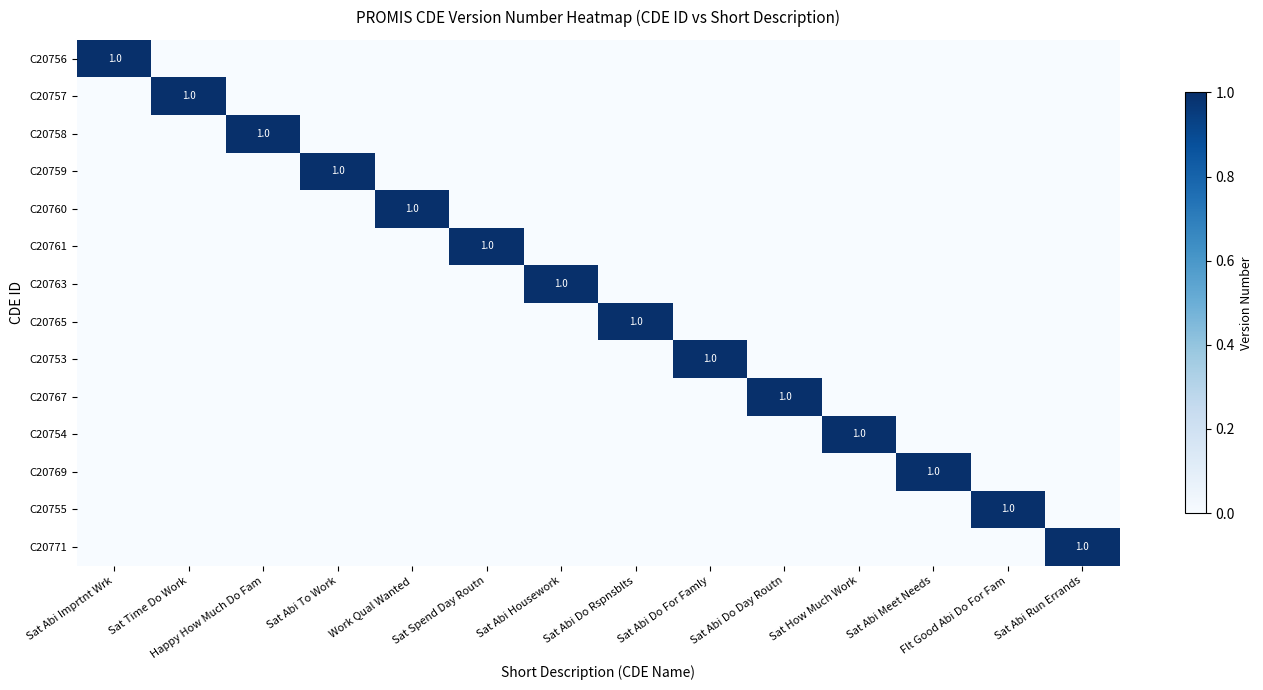

What is the total value across all series at Sat How Much Work?

1